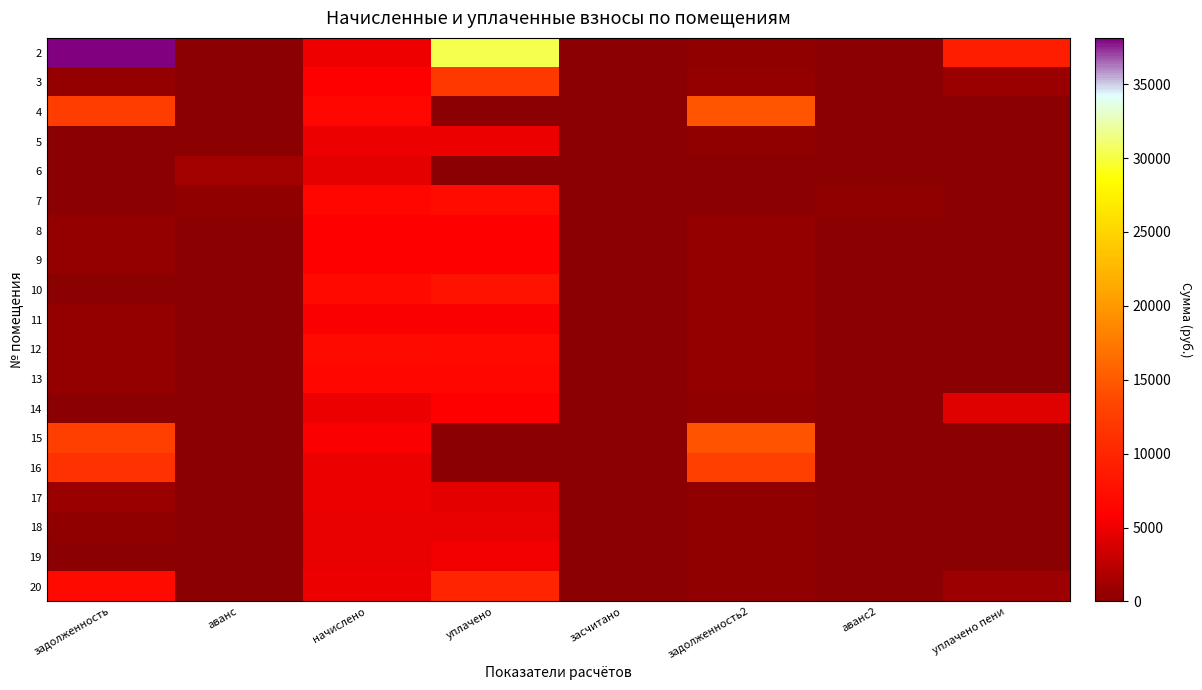

Which series has the largest total across all categories?

2